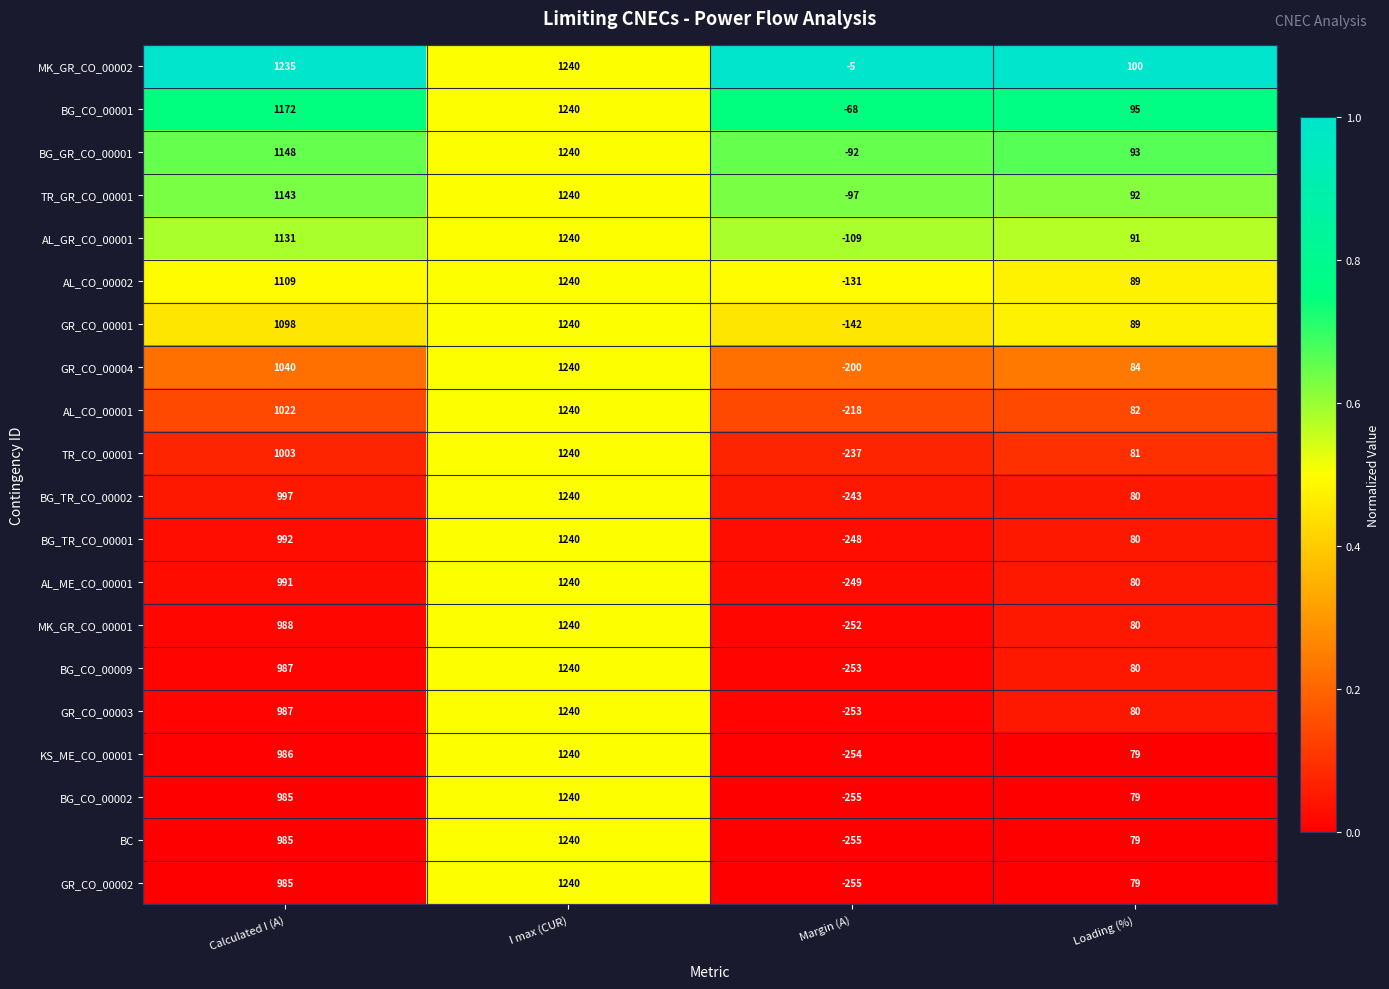

Where is GR_CO_00003 nearest to the value 493?

Loading (%)